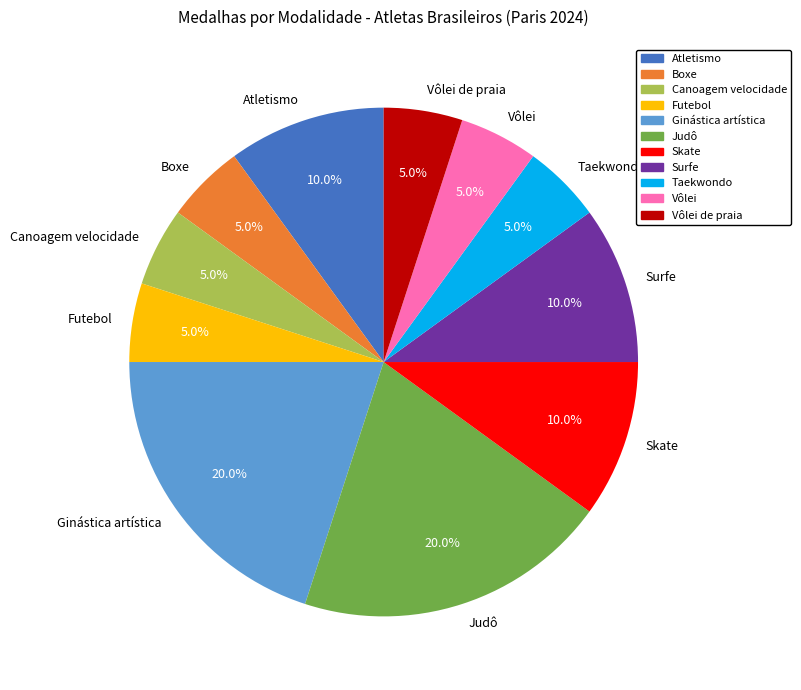

How many slices are in this pie chart?

11